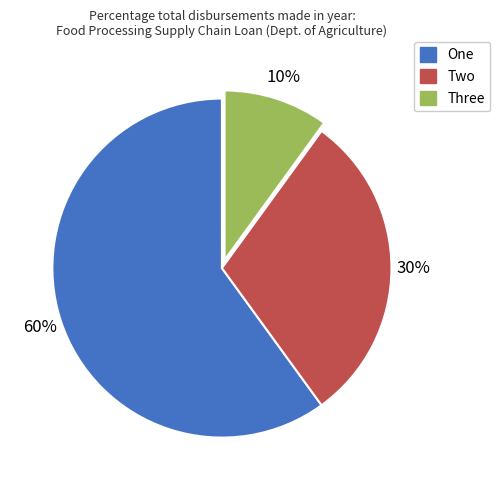

What percentage is the Two slice, to the nearest percent?

30%